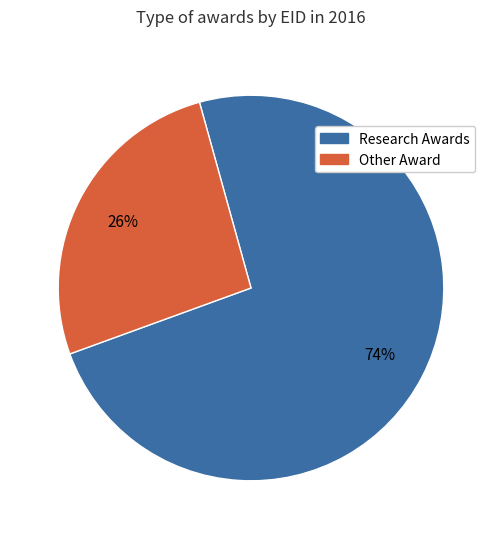

To the nearest percent, what is the difference between the largest and smallest slice percentages?

48%